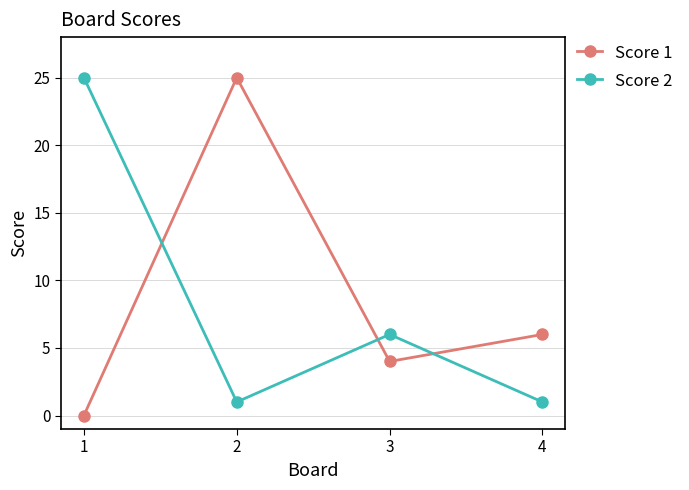

Reading right to left, what are all the values shown in this chart?

Score 1: 4=6	3=4	2=25	1=0
Score 2: 4=1	3=6	2=1	1=25